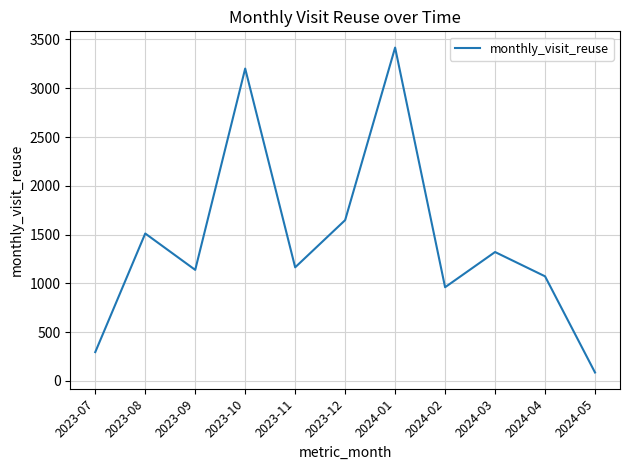

What is the average value?

1438